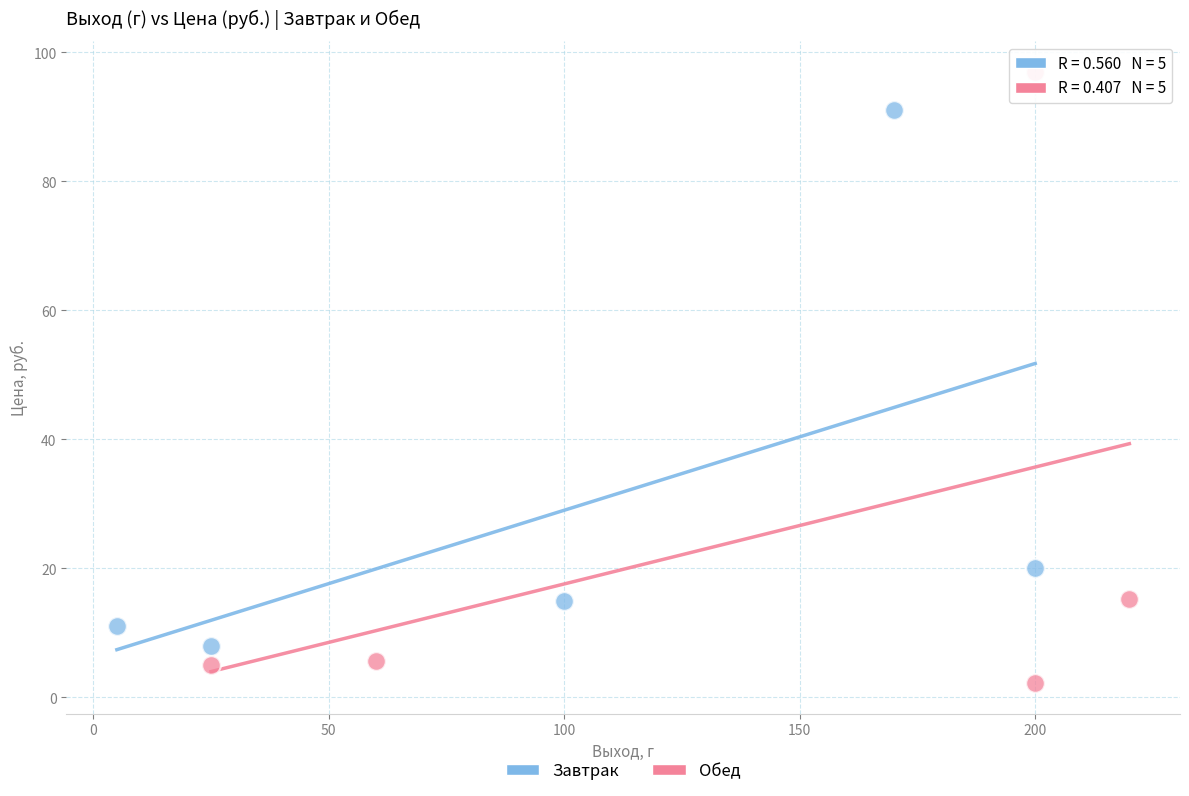

Which series contains the highest Y value?

Обед